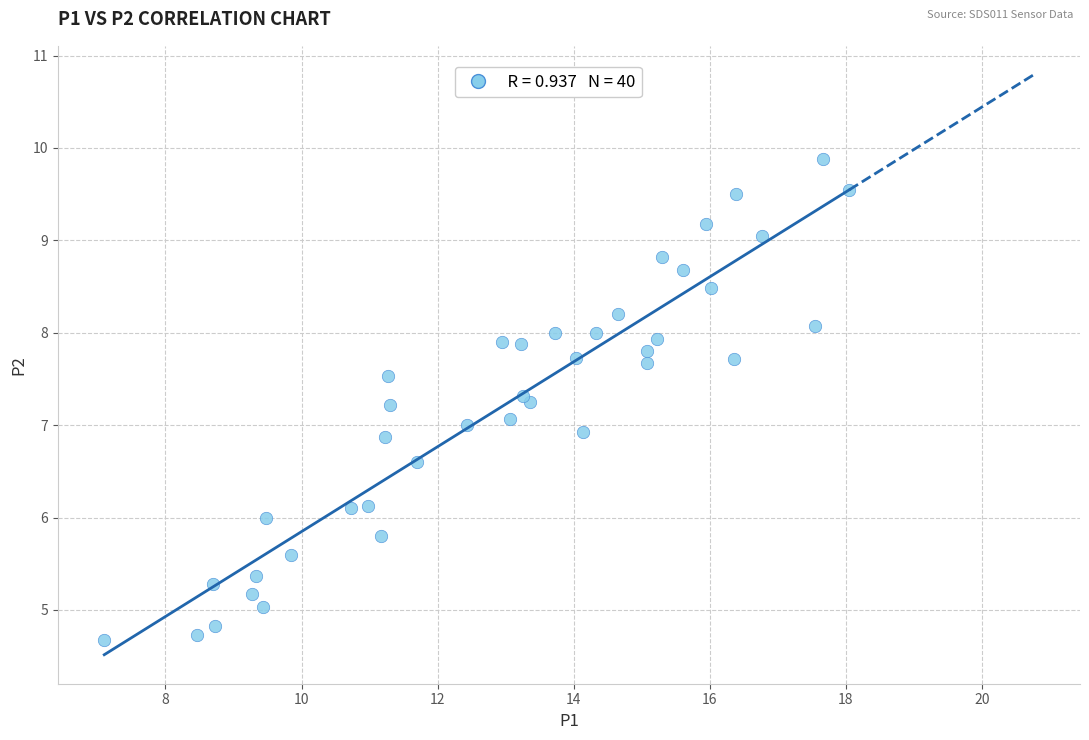

What is the range of X values (max minus min)?

11.0